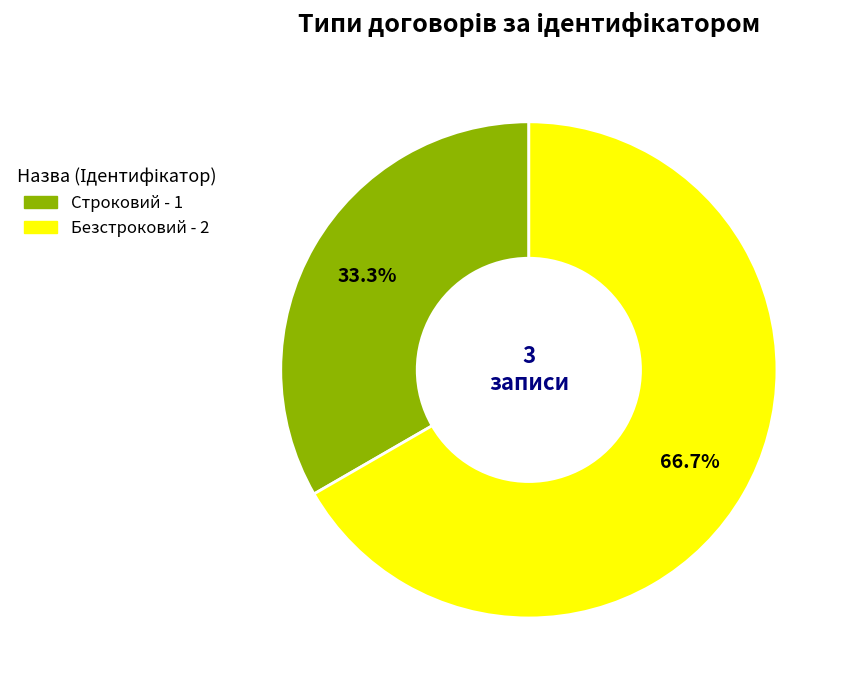

Do Безстроковий and Строковий together represent more than half of the pie?

Yes